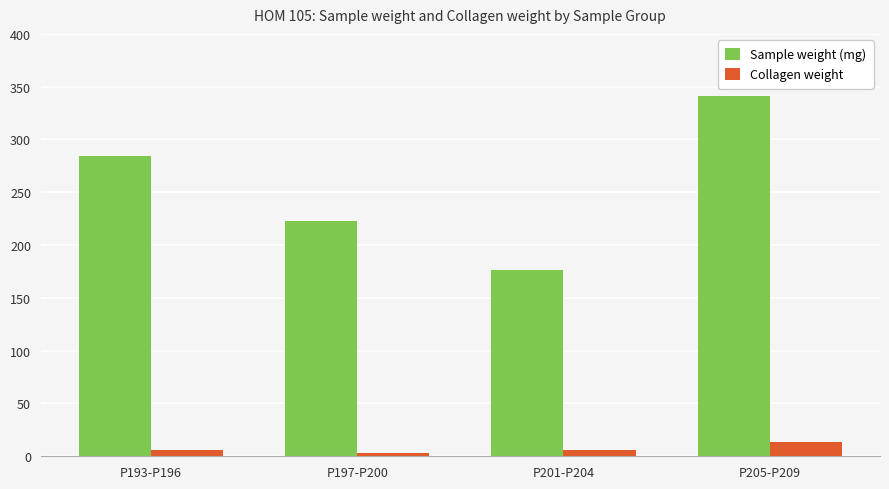

What is the minimum value shown in the chart?

3.0